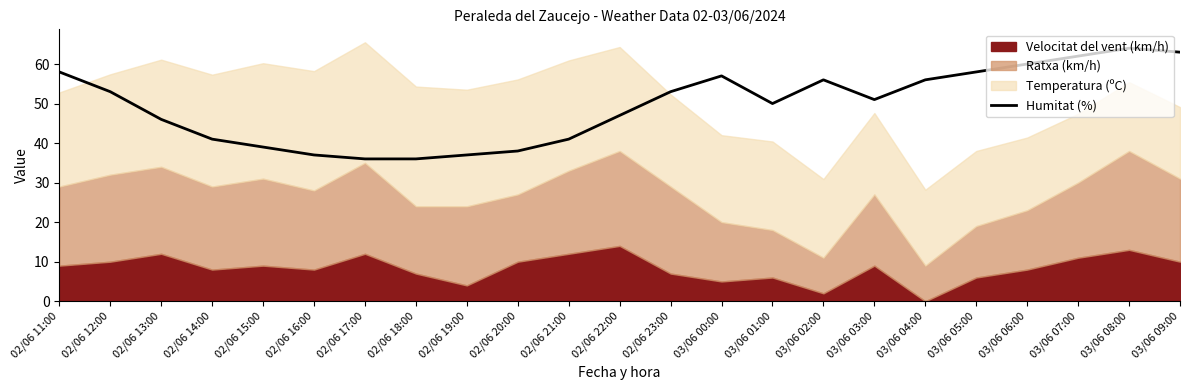

Is it true that the value at 02/06 19:00 is 54?

False